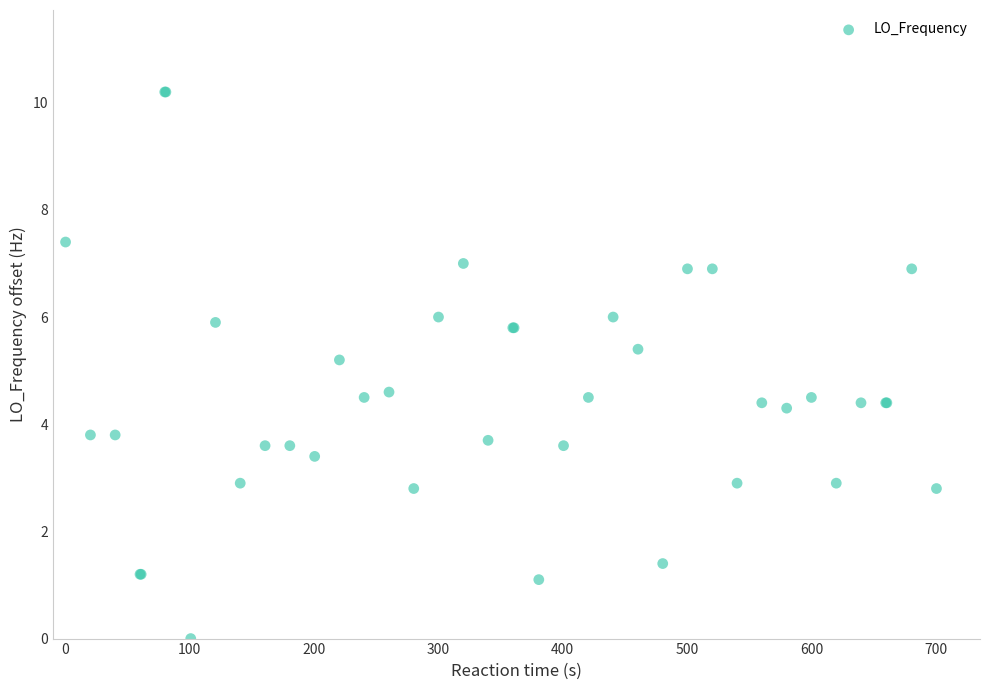

What Y value in the scatter plot is closest to 5?

5.2